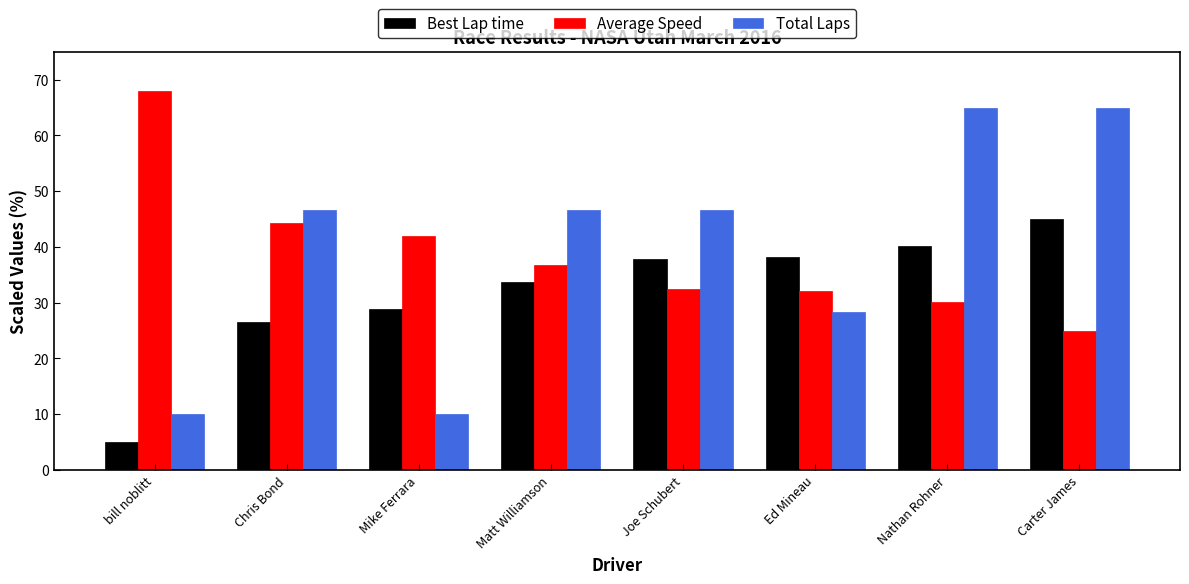

What is the label of the 5th bar from the right?

Matt Williamson